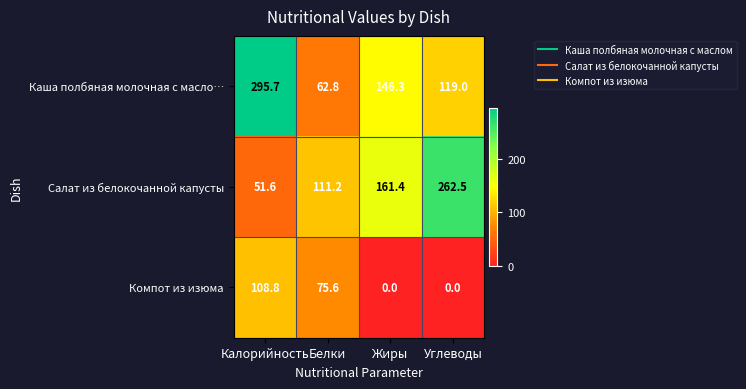

Which series has the largest total across all categories?

Каша полбяная молочная с масло…